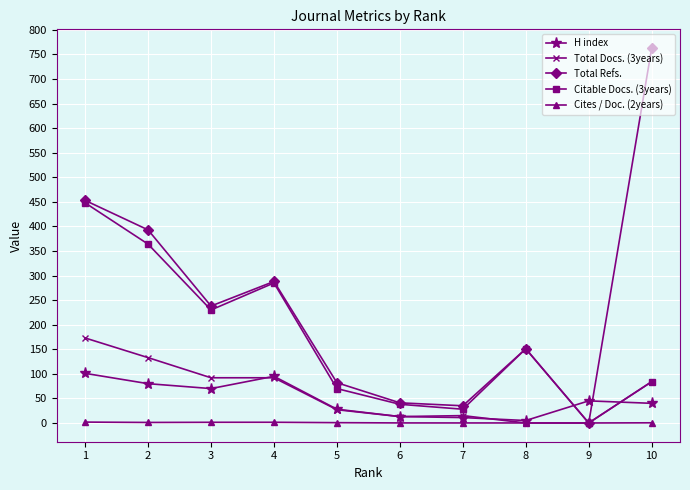

Count the number of categories in the chart.

10